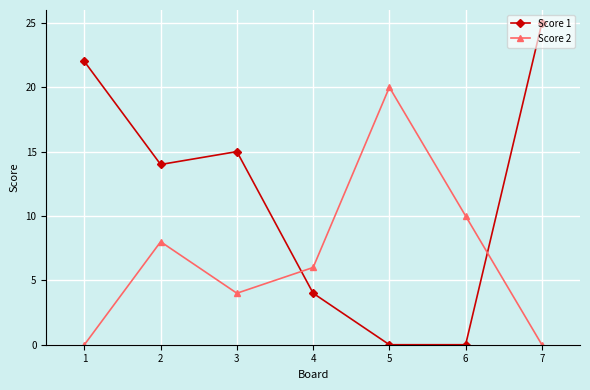

Reading left to right, what are all the values shown in this chart?

Score 1: 1=22	2=14	3=15	4=4	5=0	6=0	7=25
Score 2: 1=0	2=8	3=4	4=6	5=20	6=10	7=0